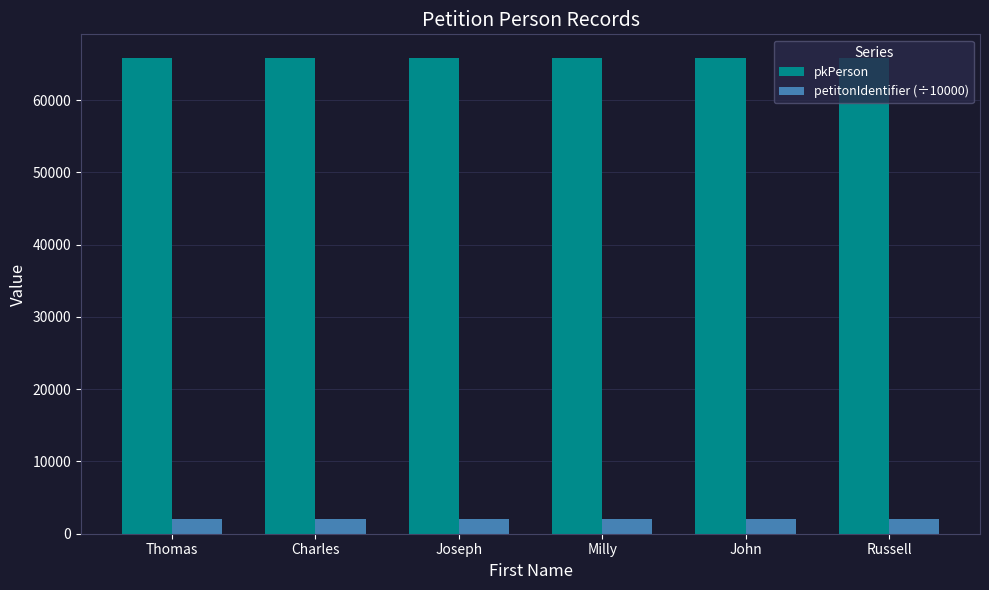

Rank the series at Russell from highest to lowest value.

pkPerson, petitonIdentifier (÷10000)